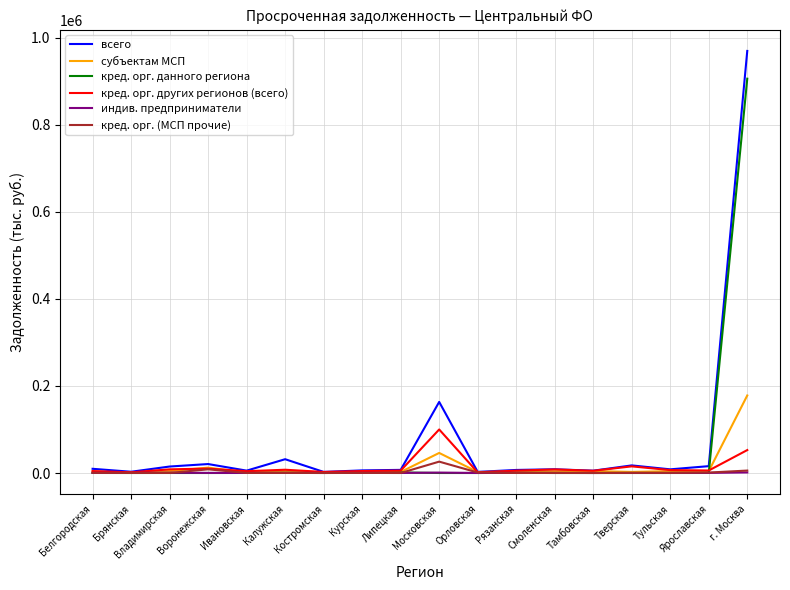

At which category is the sum across all series the highest?

г. Москва